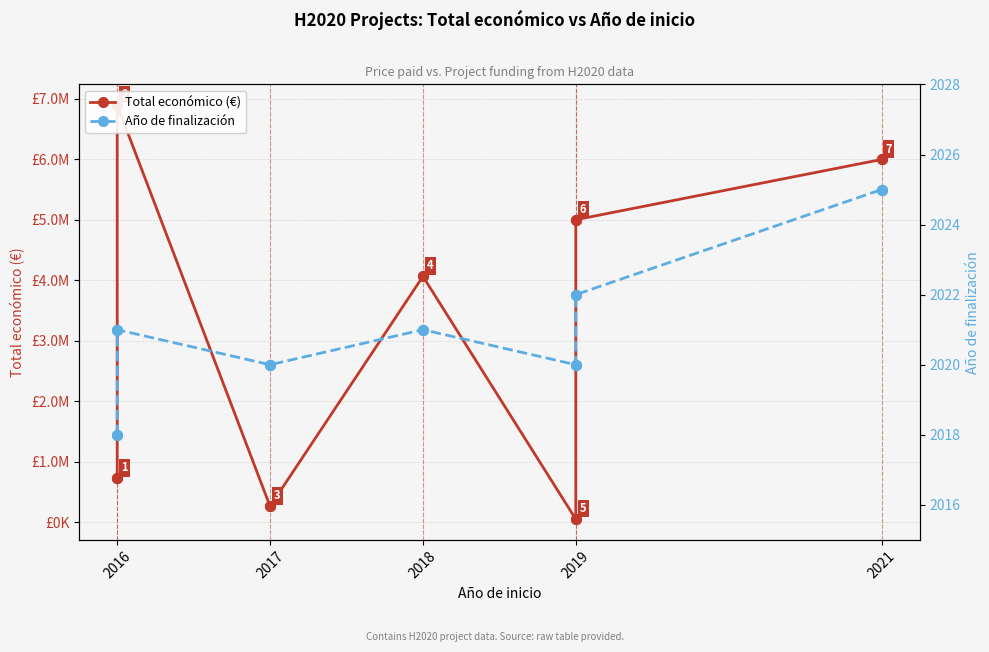

Is the value of Año de finalización at 2019 greater than the value of Total económico (€) at 2021?

No